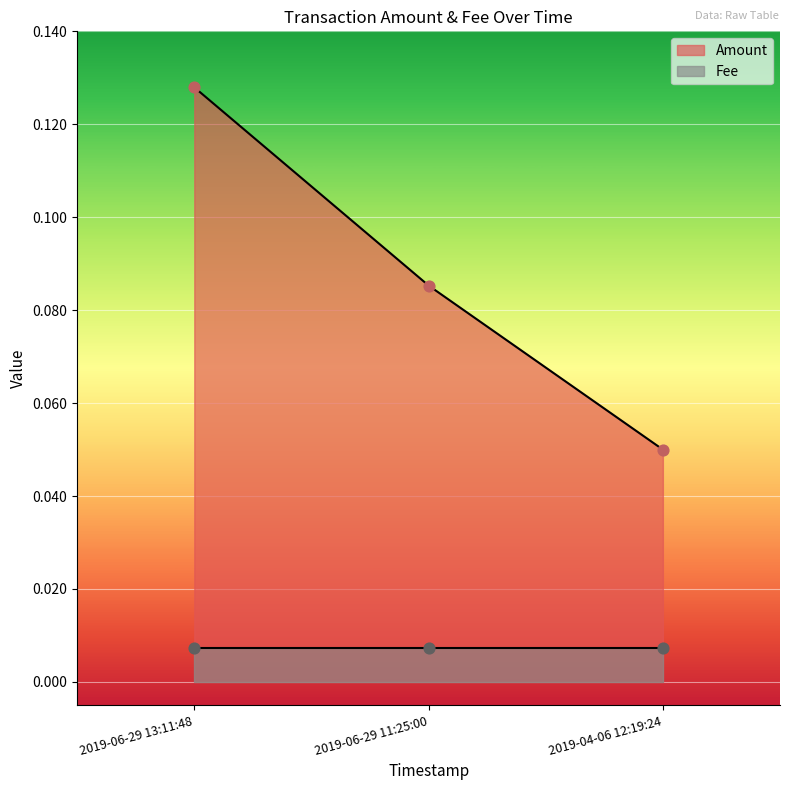

Which has a higher value, 2019-04-06 12:19:24 or 2019-06-29 11:25:00?

2019-06-29 11:25:00